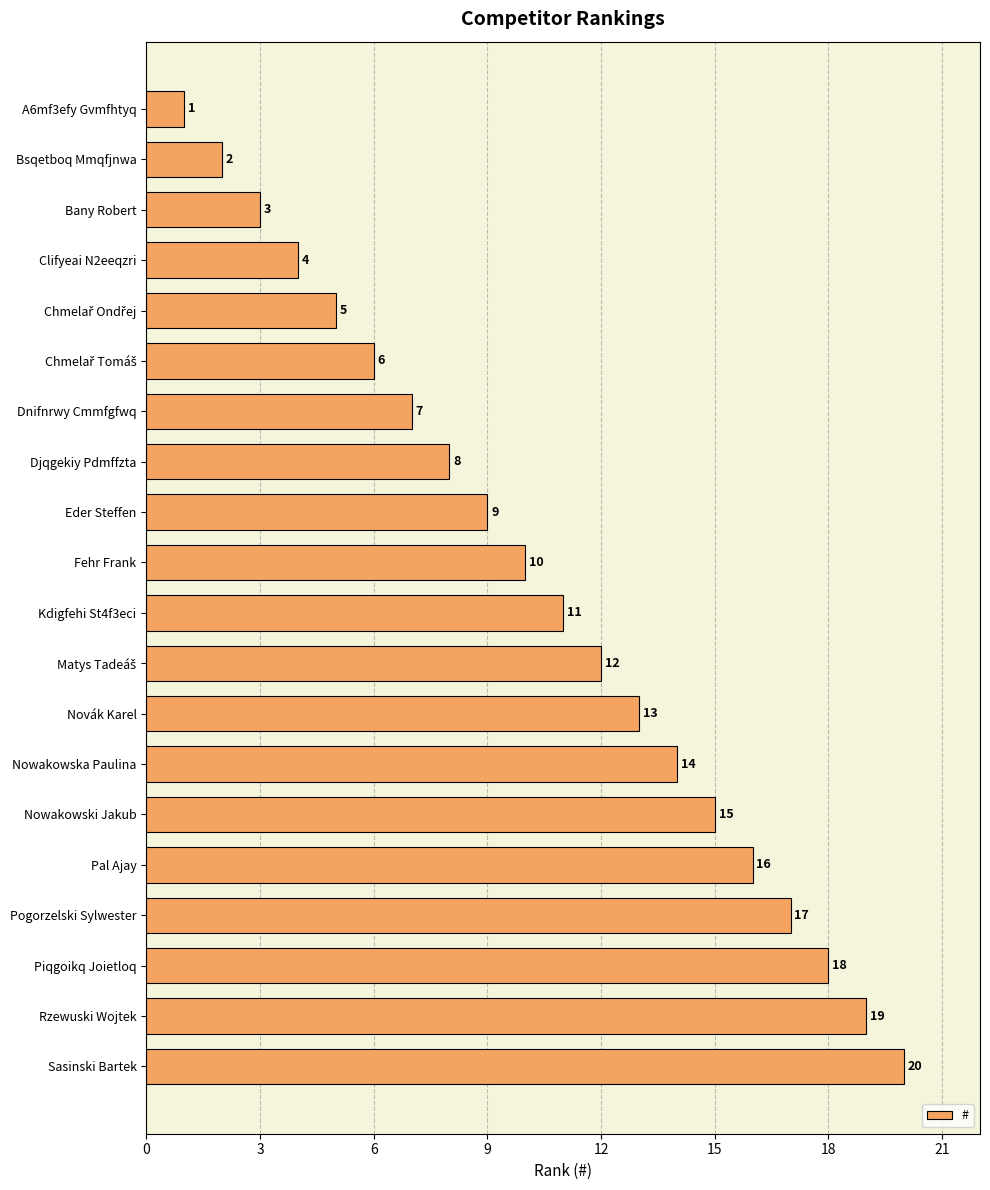

Which has a higher value, Piqgoikq Joietloq or Clifyeai N2eeqzri?

Piqgoikq Joietloq